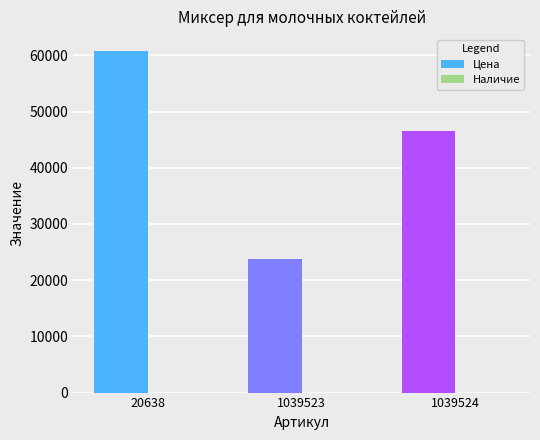

Reading left to right, what are all the values shown in this chart?

60747	23847	46624